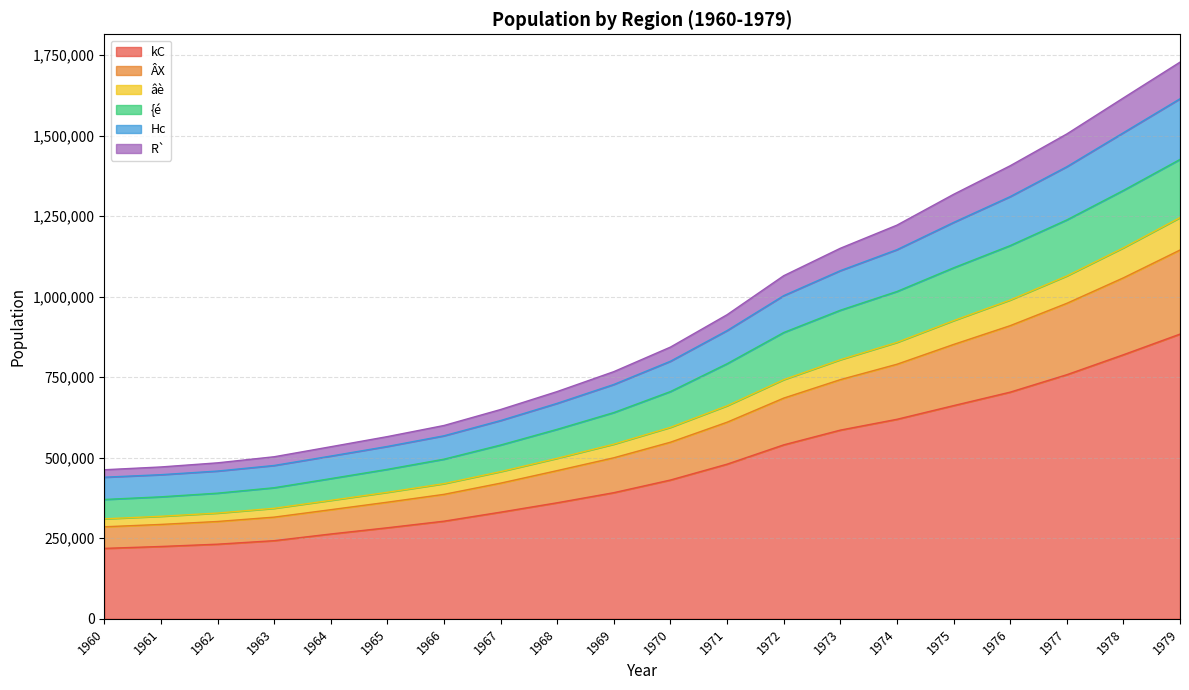

What is the total value across all series at 1969?

767428